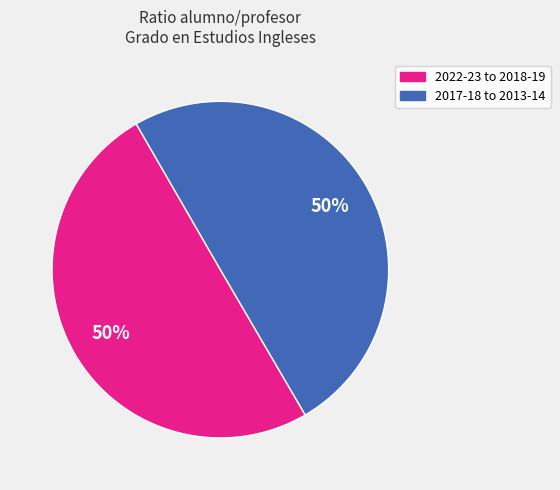

To the nearest percent, what is the average slice percentage?

50%